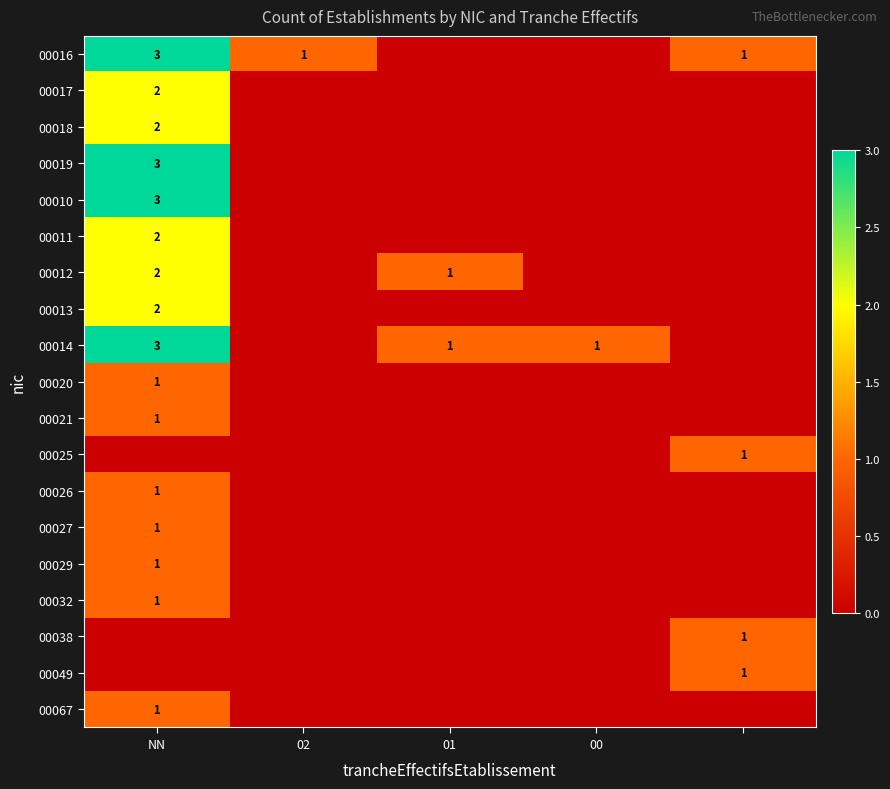

The value of 00012 at 01 is 0. True or false?

False